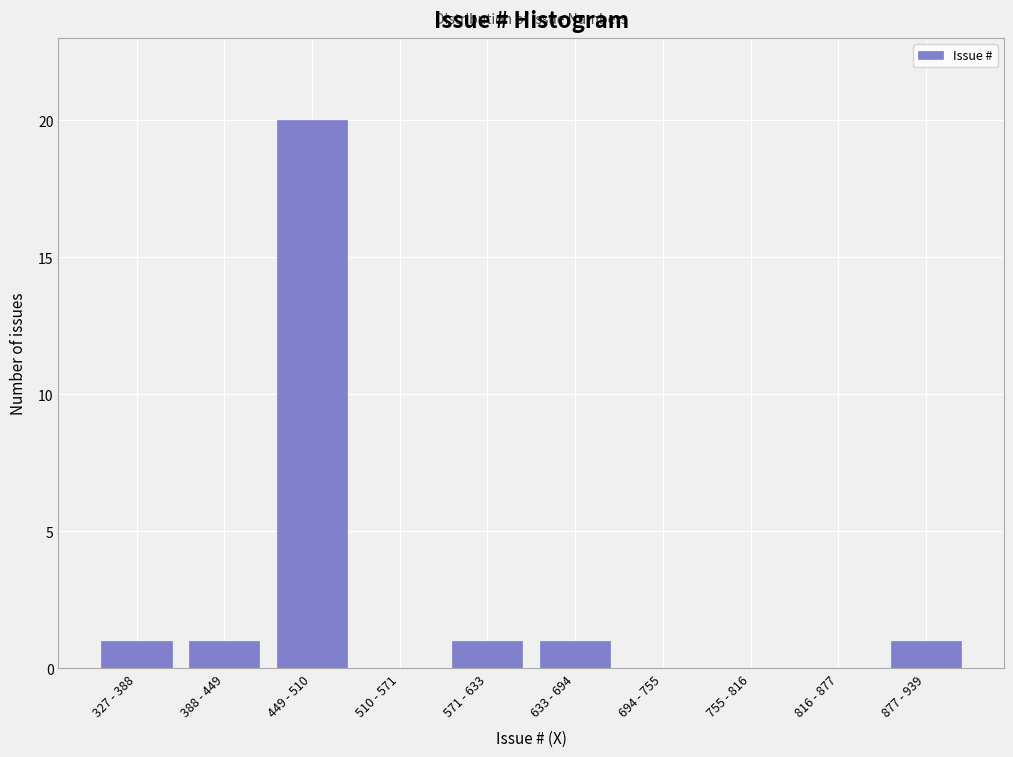

Reading right to left, transcribe all the data shown in this chart.

877 - 939=1	816 - 877=0	755 - 816=0	694 - 755=0	633 - 694=1	571 - 633=1	510 - 571=0	449 - 510=20	388 - 449=1	327 - 388=1